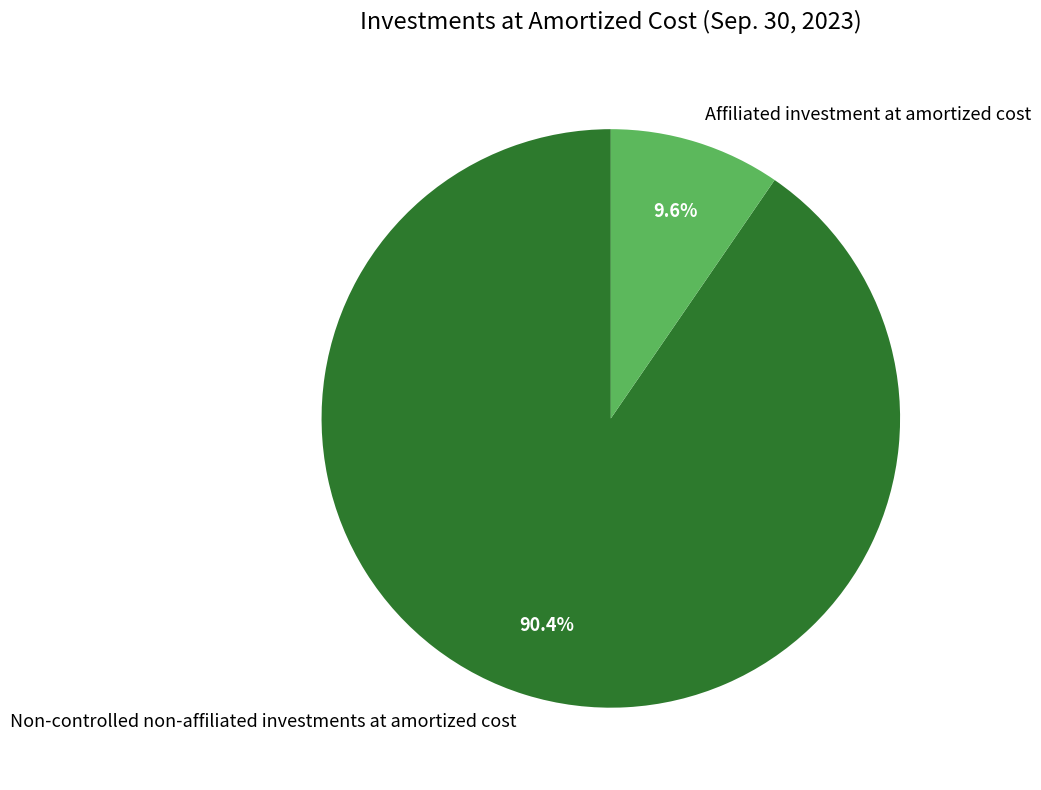

True or false: Affiliated investment at amortized cost accounts for 2% of the total.

False